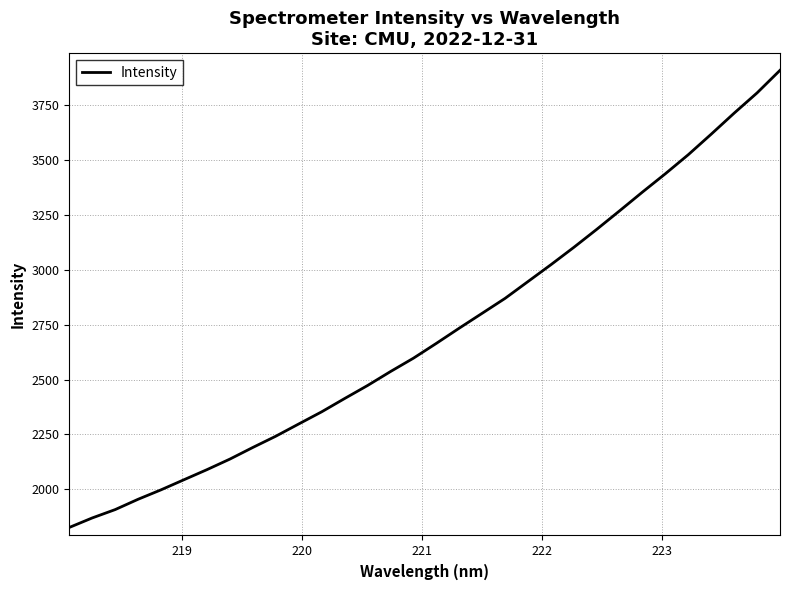

What is the difference between the maximum and minimum values?

2080.8